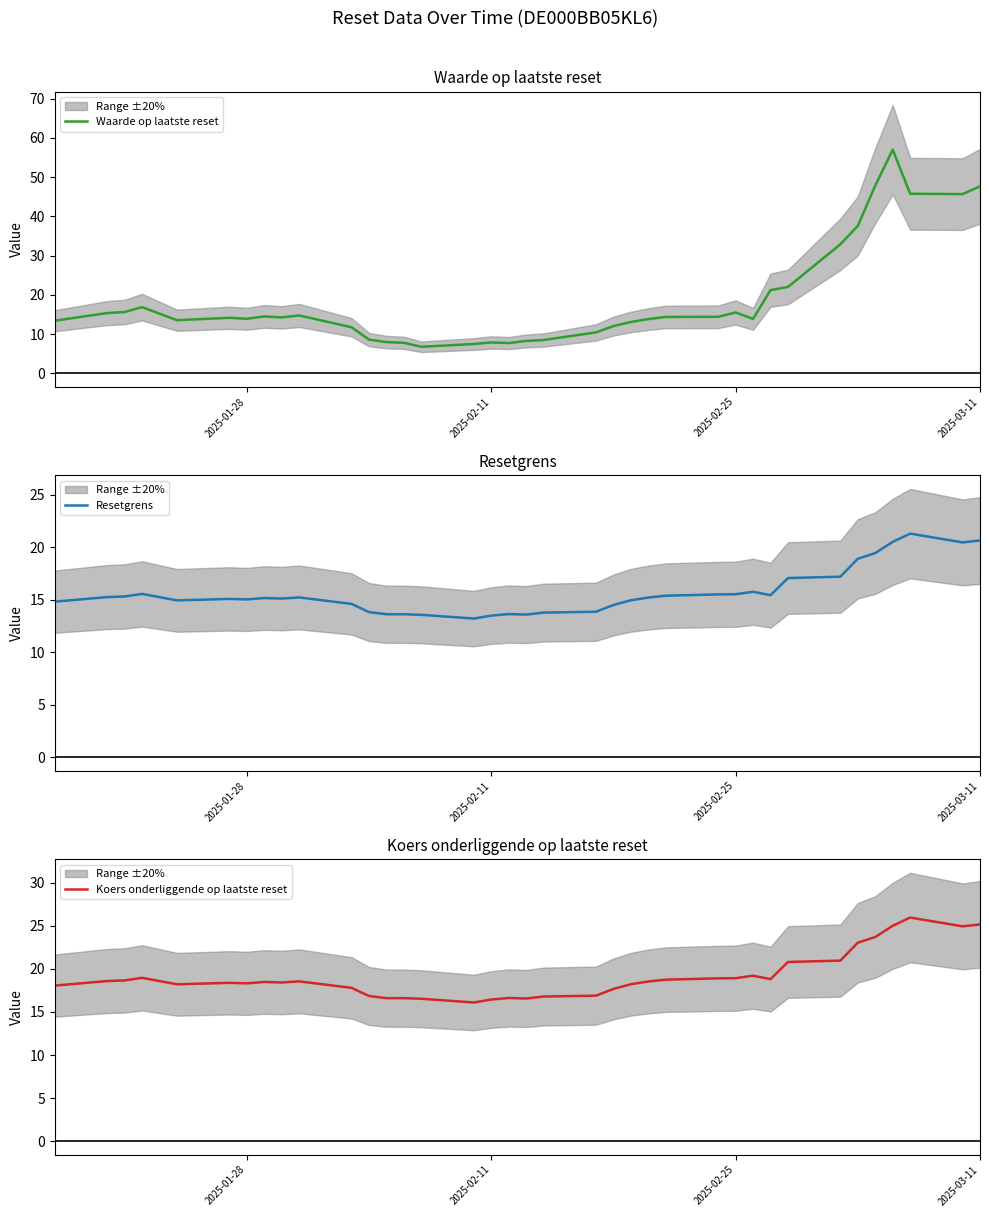

True or false: Waarde op laatste reset has a value of 47.6 at 2025-03-11.

True